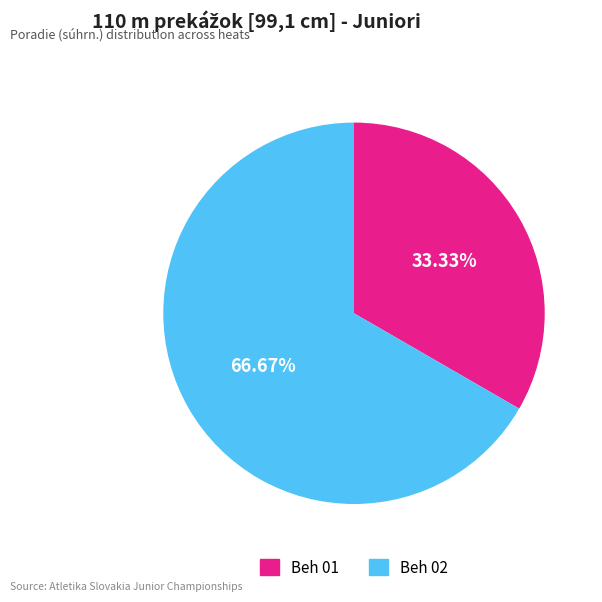

Does any single category account for the majority?

Yes